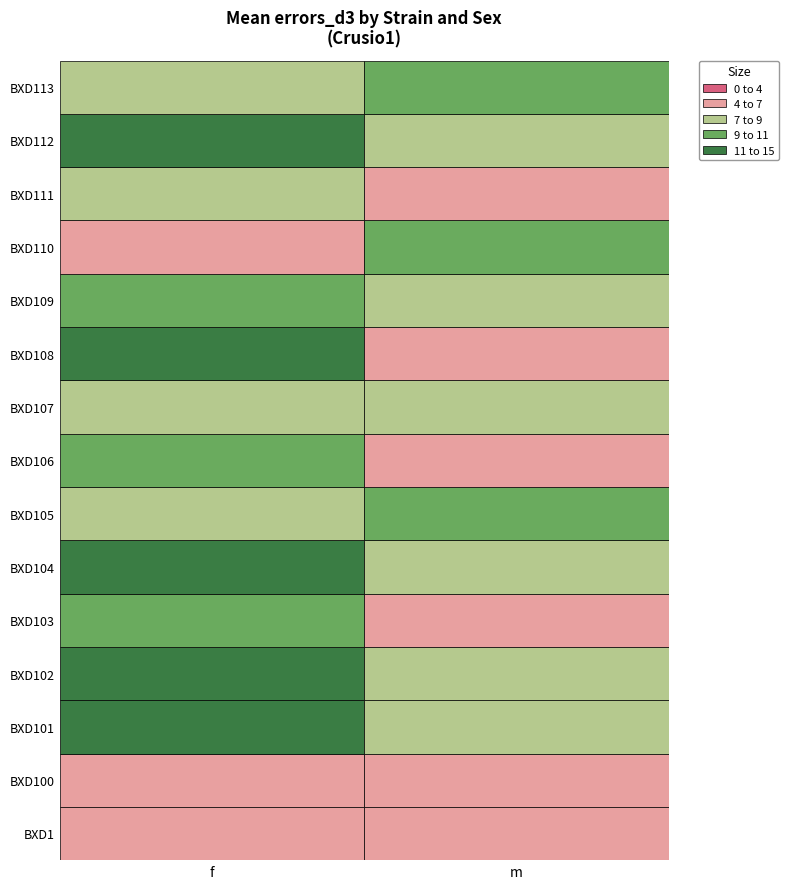

At f, list the series in order from largest to smallest.

BXD108, BXD101, BXD102, BXD112, BXD104, BXD106, BXD109, BXD103, BXD105, BXD111, BXD113, BXD107, BXD100, BXD1, BXD110